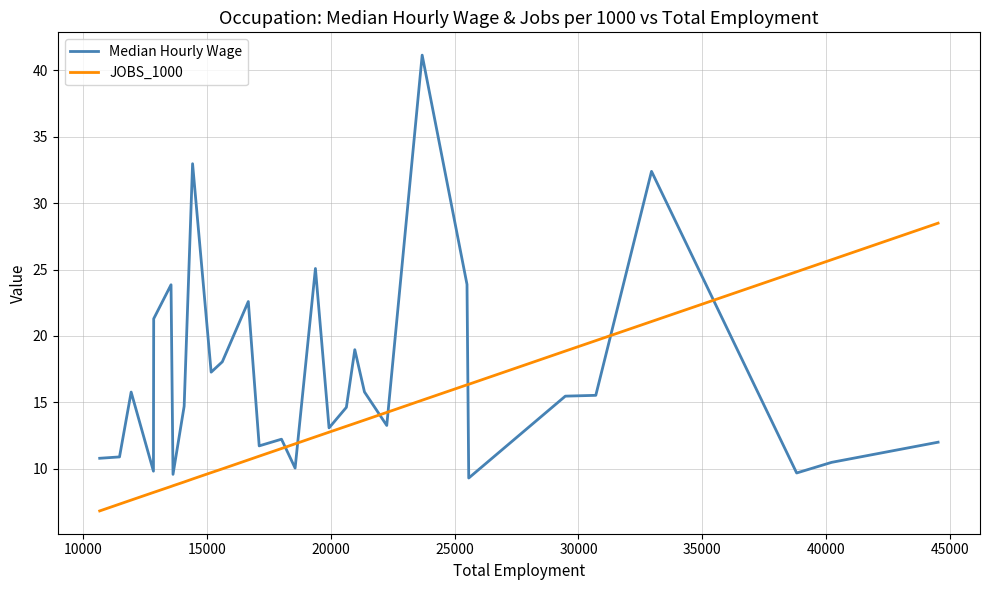

What is the maximum value shown in the chart?

41.1